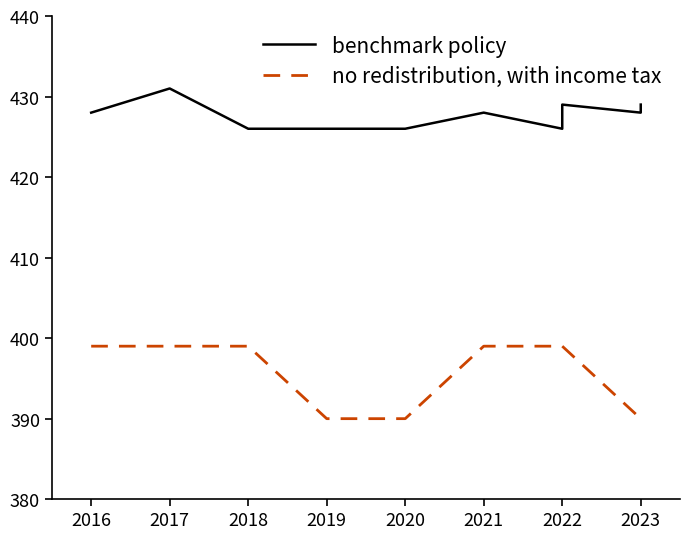

The no redistribution, with income tax series shows 604 at 2022. True or false?

False